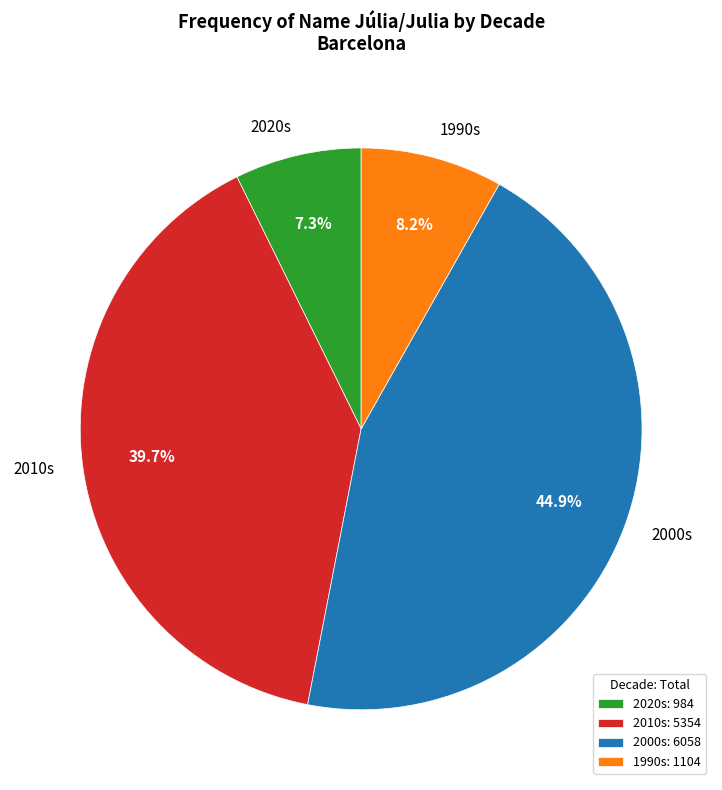

What percentage is NOT represented by 2010s?

60.3%